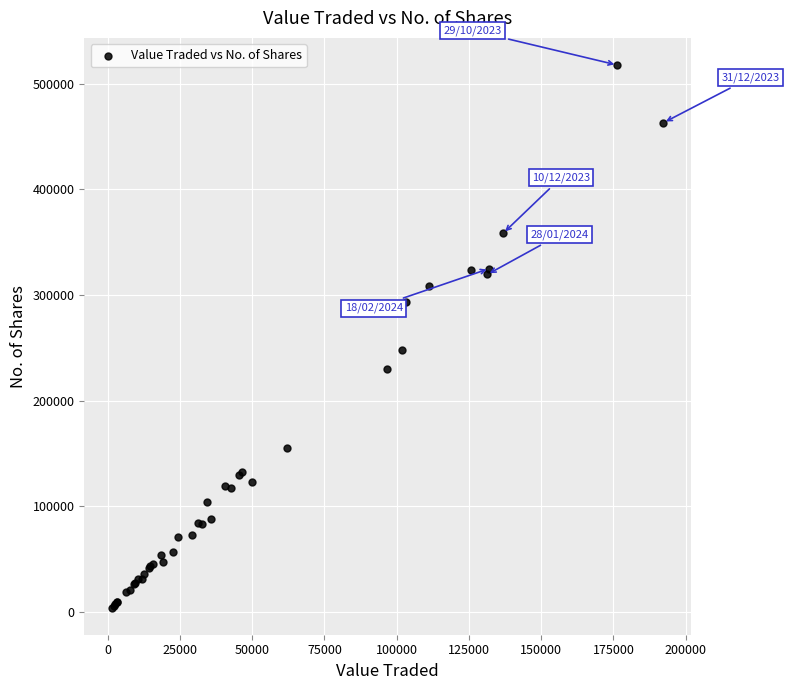

What Y value in the scatter plot is closest to 261032?

247848